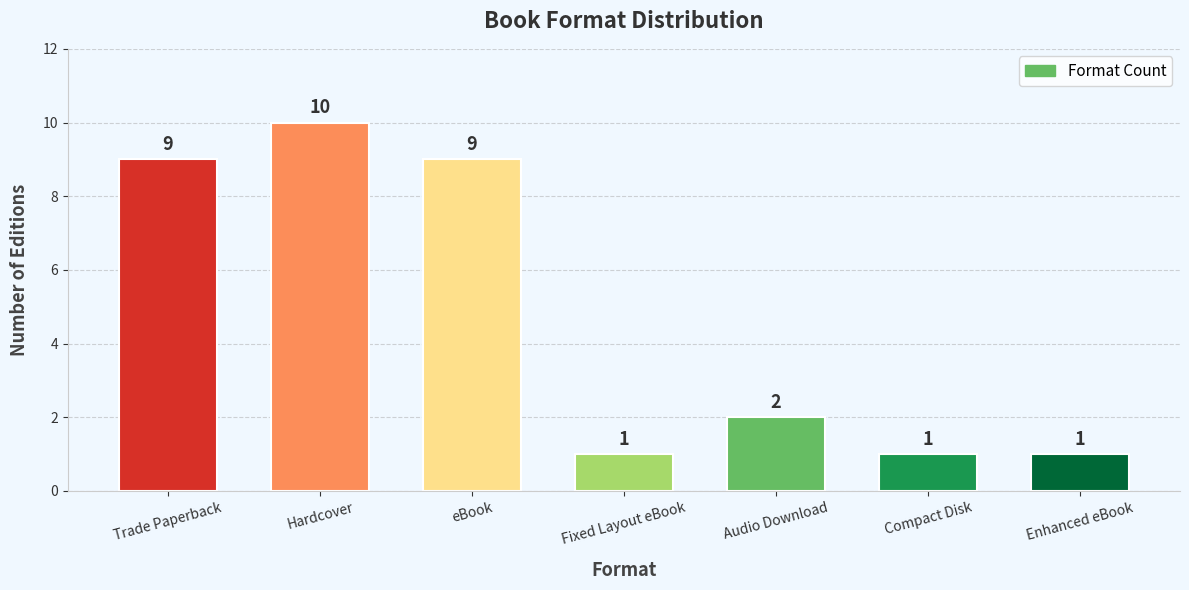

What is the sum of the values at Fixed Layout eBook and Compact Disk?

2